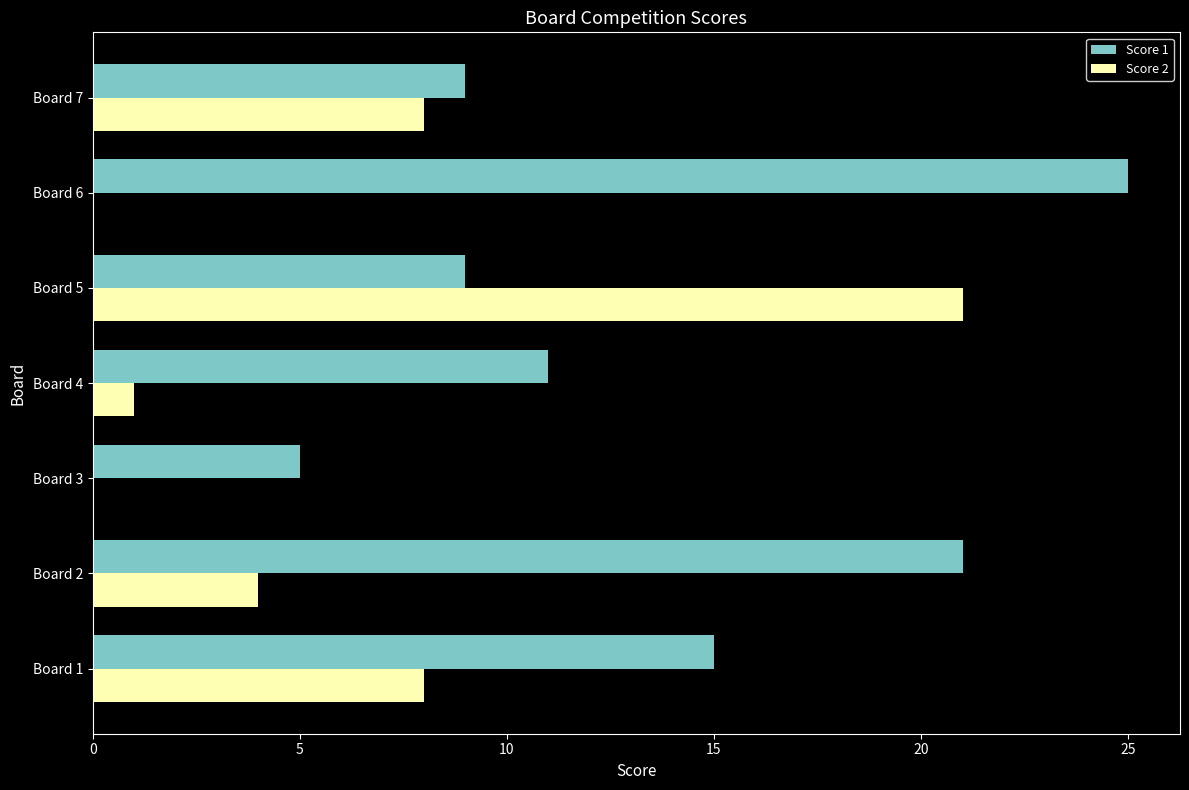

What is the sum of the Score 2 values at Board 7 and Board 3?

8